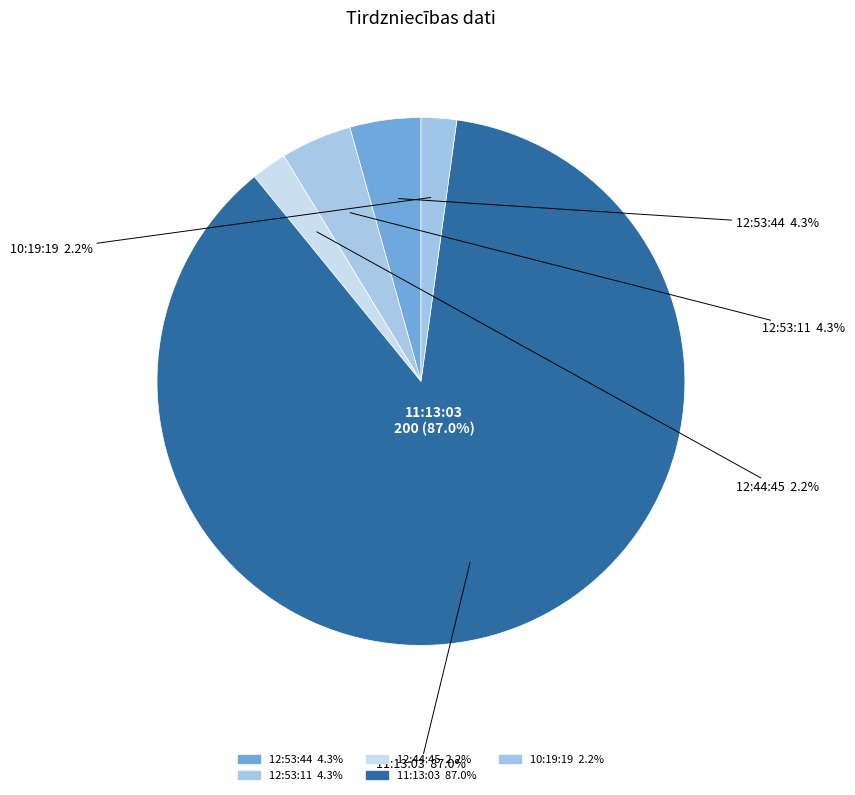

What portion of the pie excludes 12:53:11?

95.7%